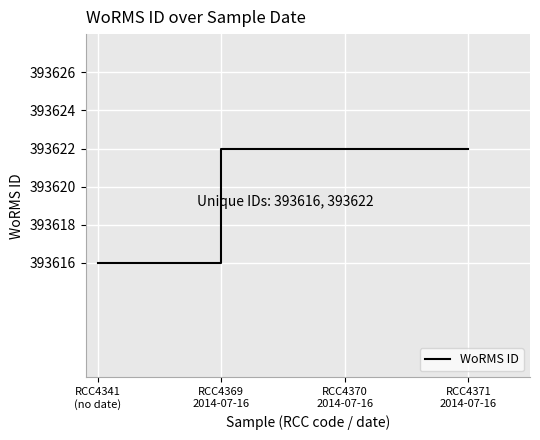

Does the chart display data point markers on the line(s)?

No